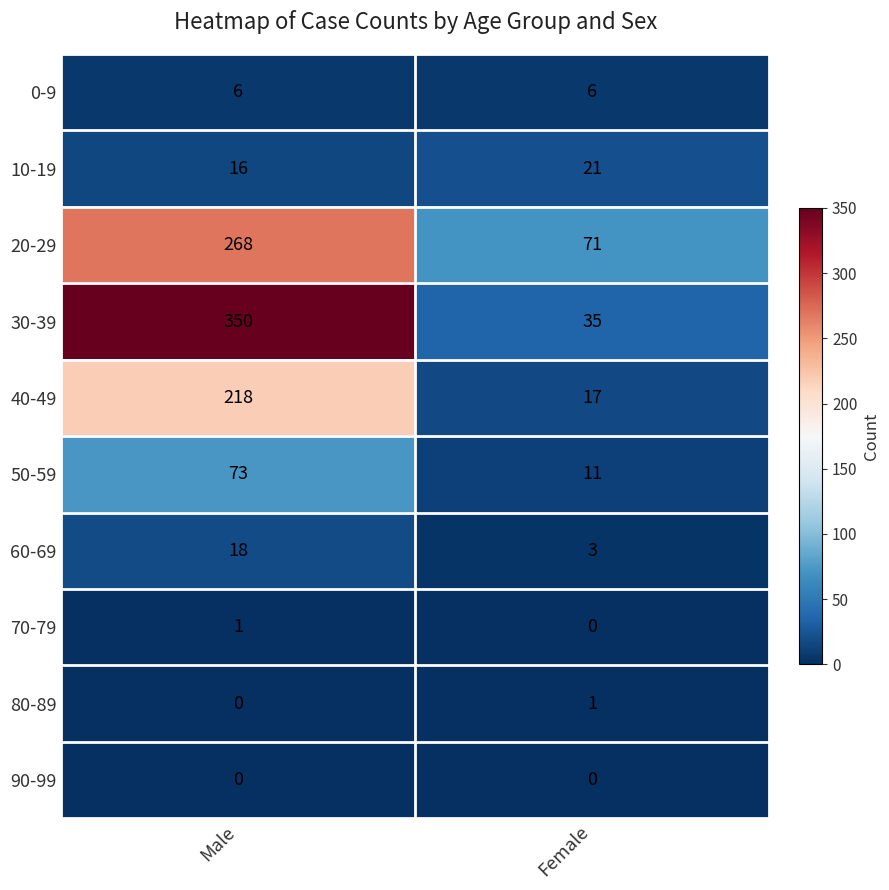

At which category is the sum across all series the highest?

Male